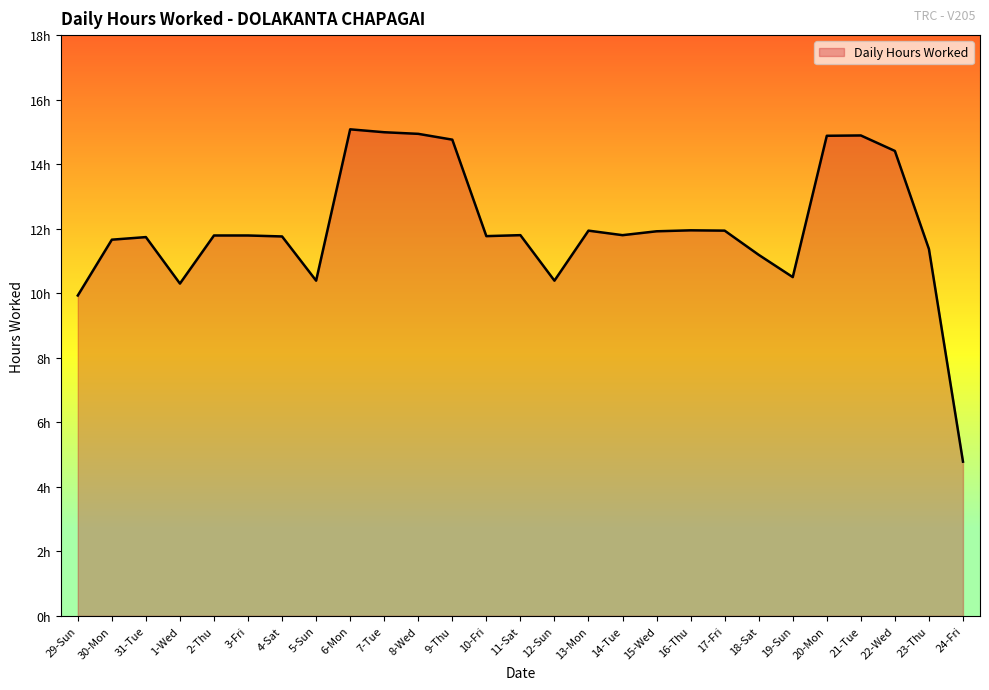

List the labels in order of value, smallest first.

24-Fri, 29-Sun, 1-Wed, 5-Sun, 12-Sun, 19-Sun, 18-Sat, 23-Thu, 30-Mon, 31-Tue, 4-Sat, 10-Fri, 2-Thu, 3-Fri, 11-Sat, 14-Tue, 15-Wed, 13-Mon, 17-Fri, 16-Thu, 22-Wed, 9-Thu, 20-Mon, 21-Tue, 8-Wed, 7-Tue, 6-Mon